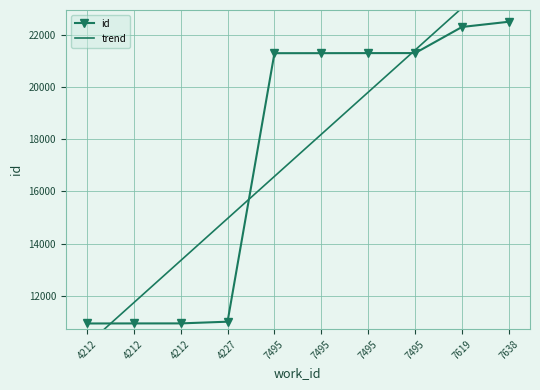

At how many categories does at least one series exceed 21497?

2